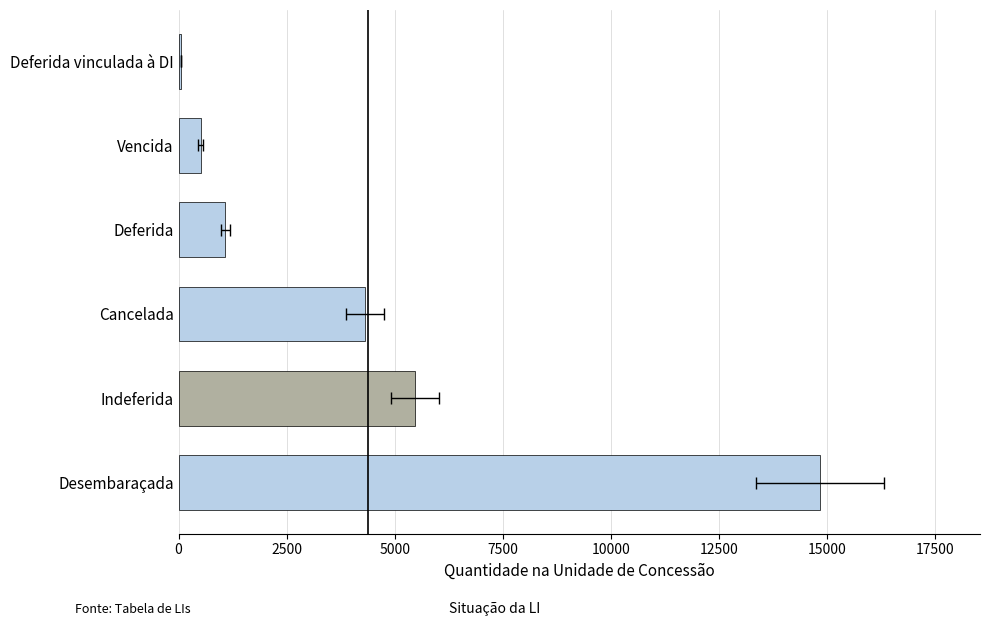

True or false: the data shows 79.3 at Deferida vinculada à DI.

False